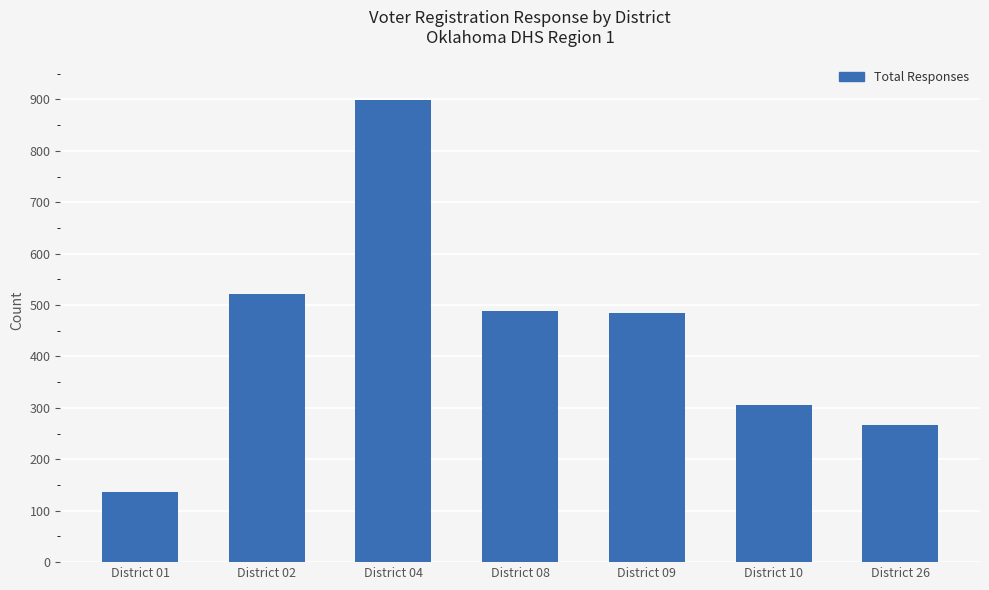

What is the smallest value displayed?

137